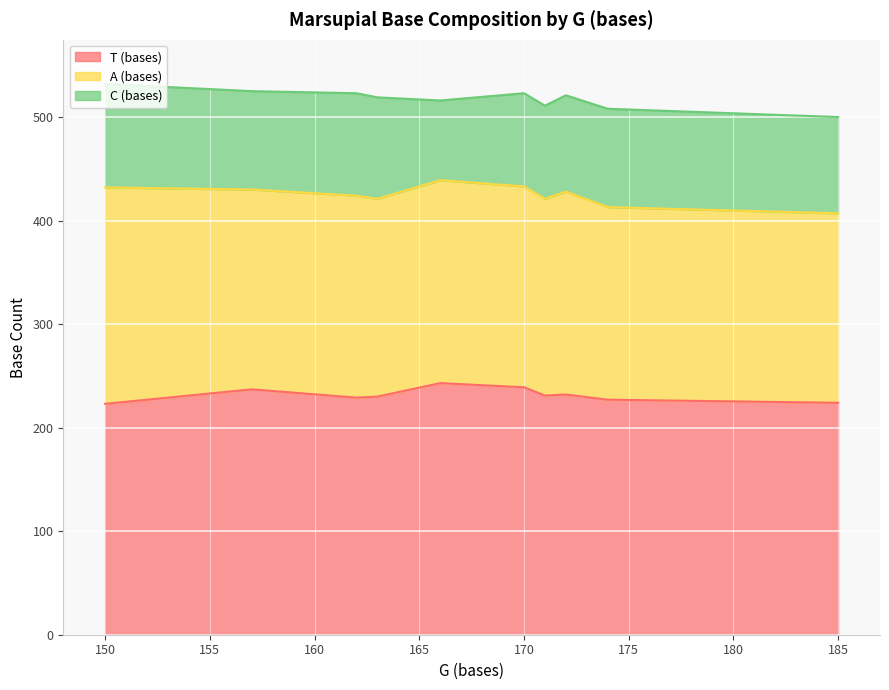

How many lines are shown in the chart?

3